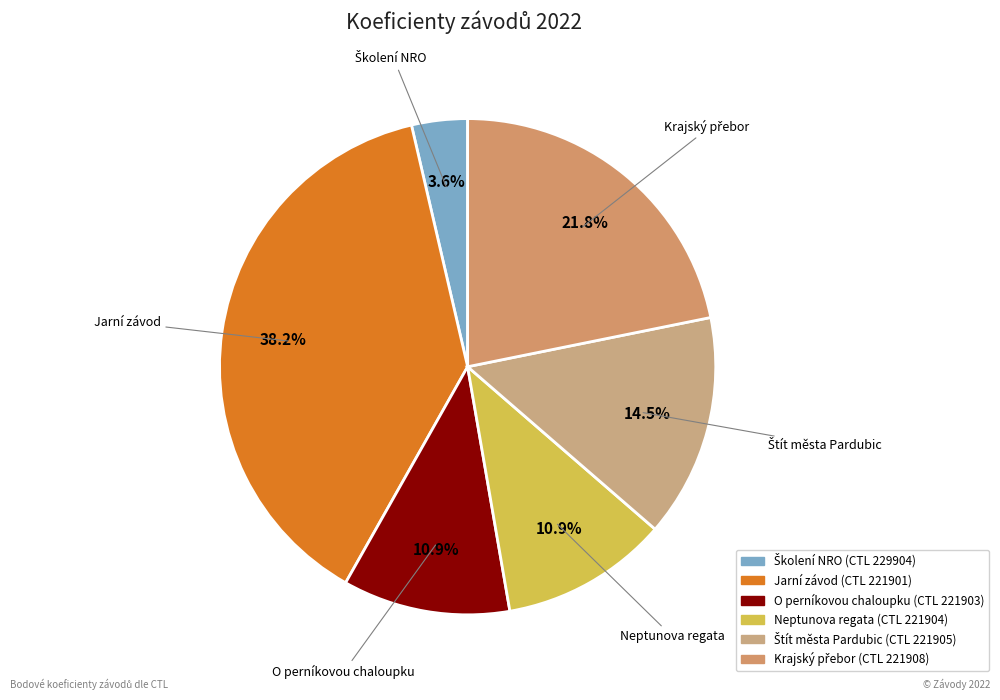

Is there a majority slice in this chart?

No